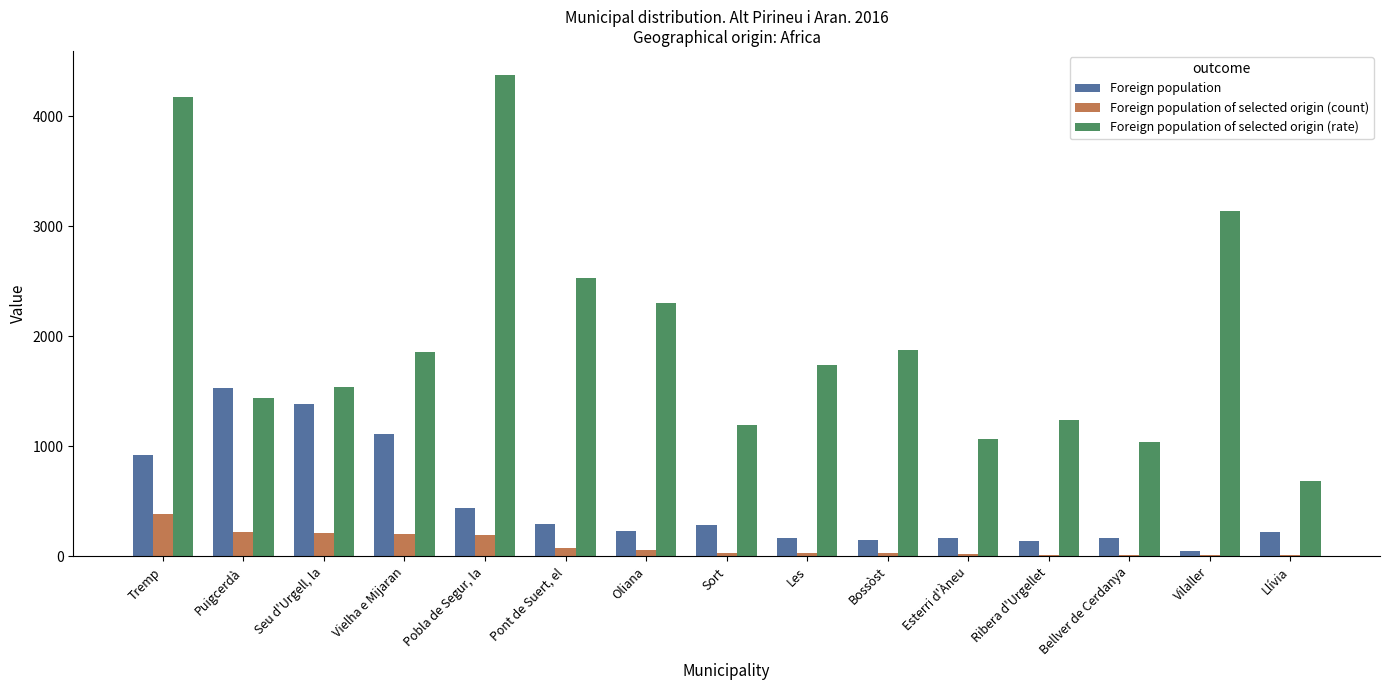

What is the maximum value for Foreign population of selected origin (rate)?

4374